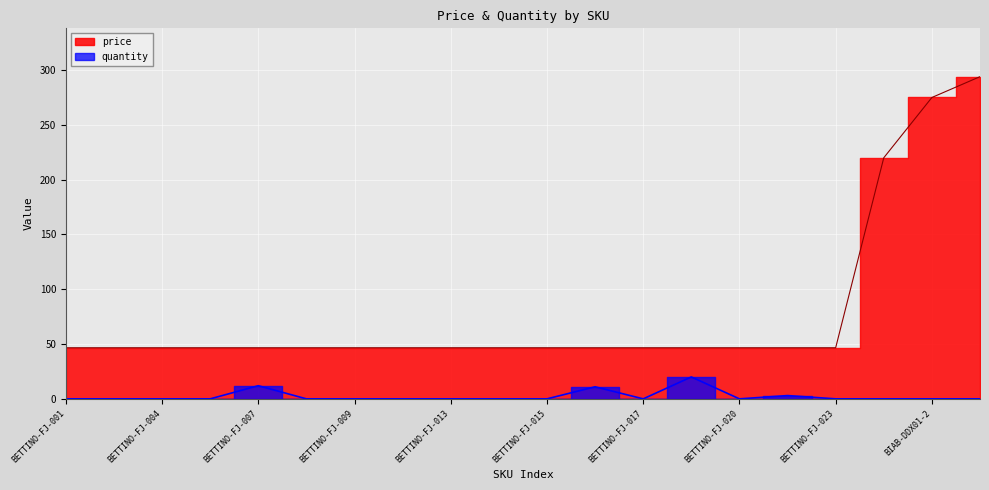

At how many categories does at least one series exceed 260?

2